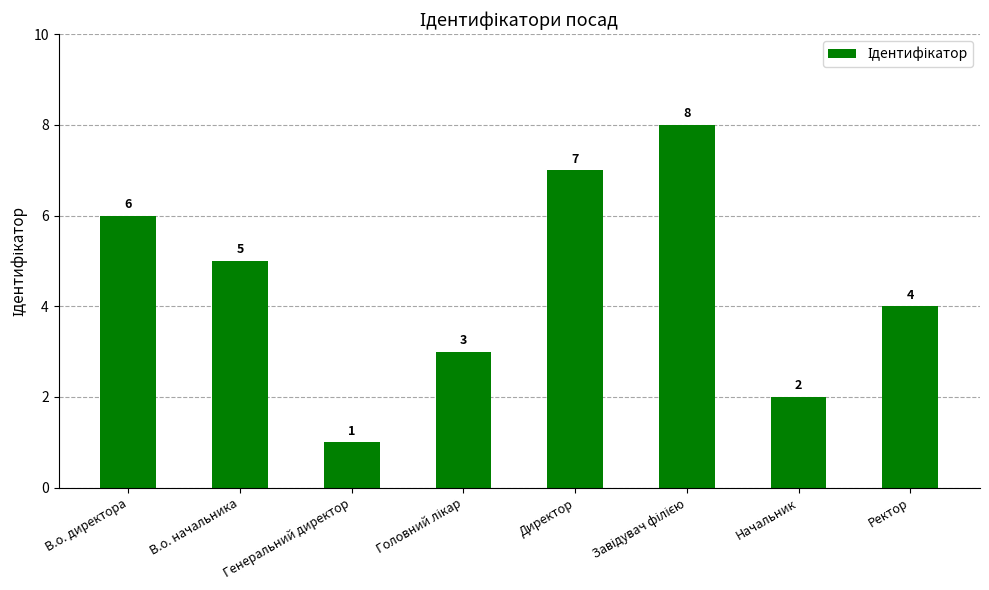

Which label corresponds to the smallest value in the chart?

Генеральний директор